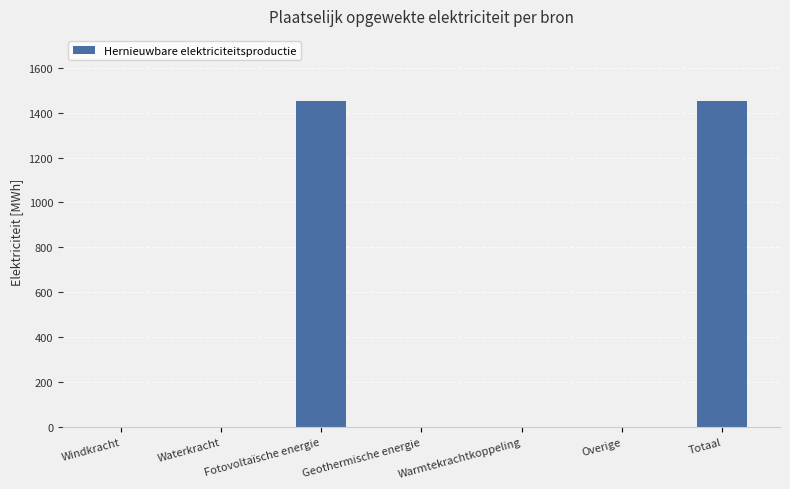

What is the change in value from Fotovoltaïsche energie to Warmtekrachtkoppeling?

-1452.2